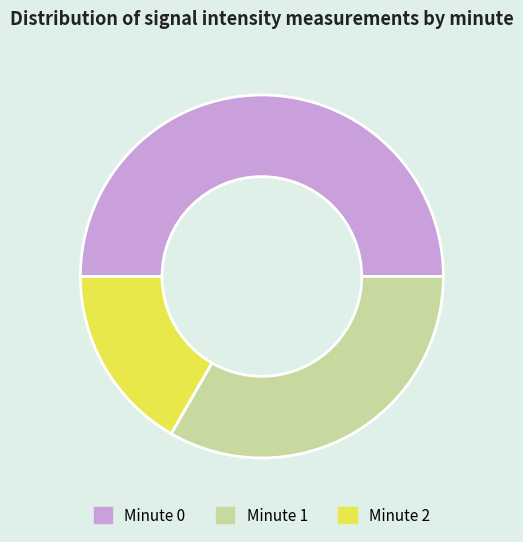

Is it true that Minute 0 is 50% of the pie?

True